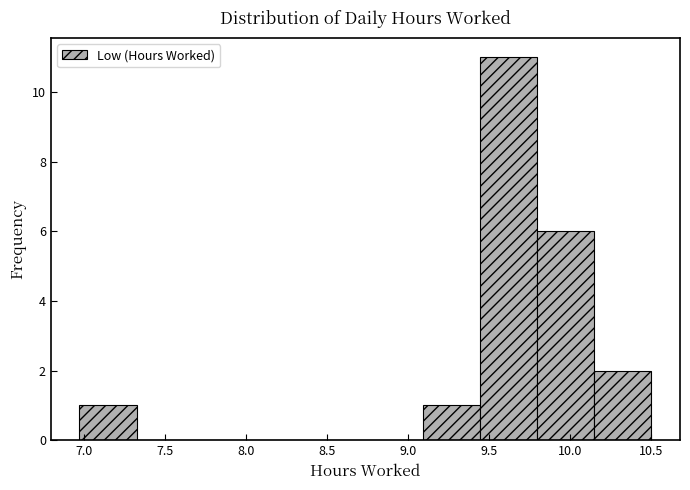

Which range on the x-axis has the tallest bar?

9.45 to 9.80